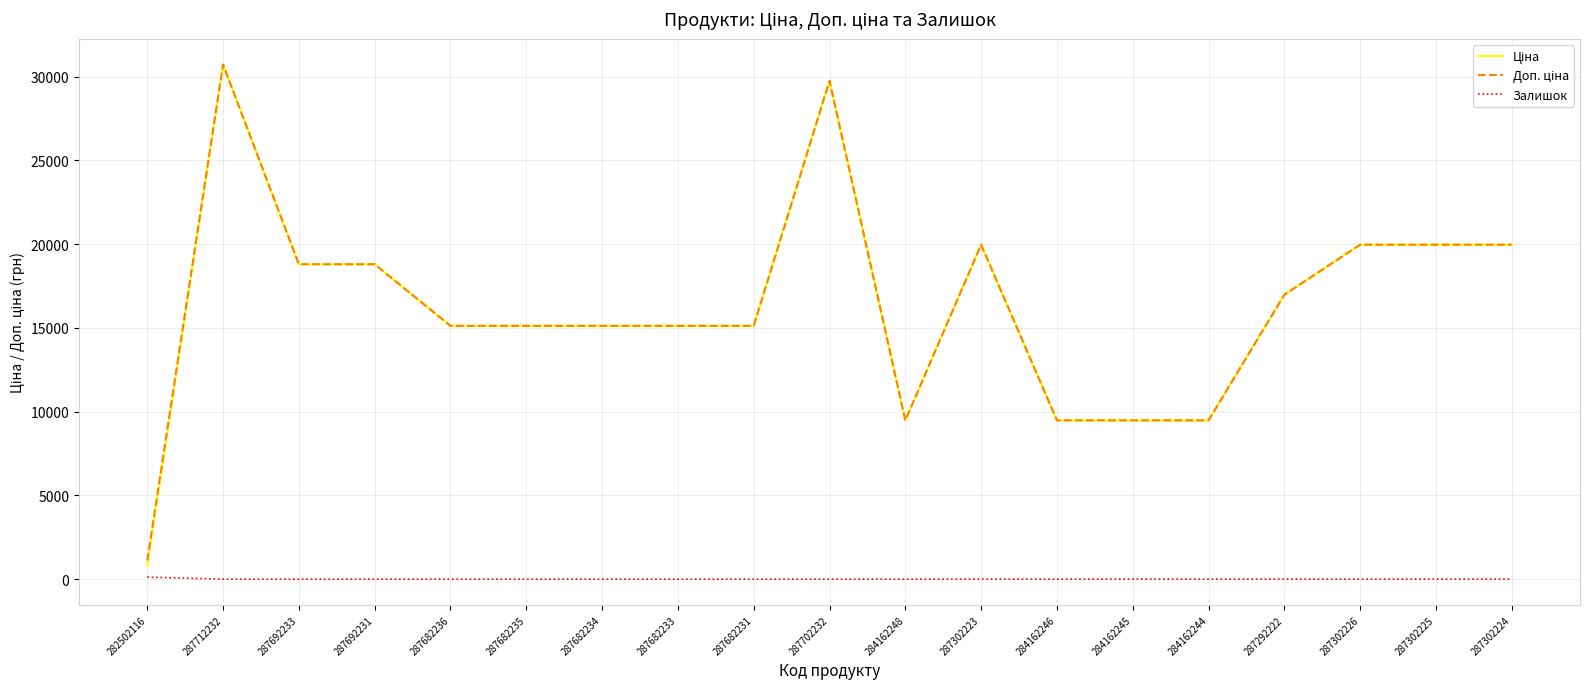

What is the maximum value shown in the chart?

30717.1